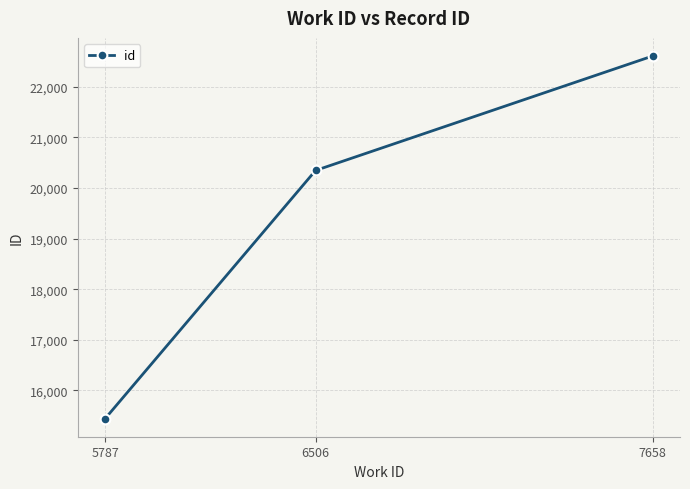

The value at 5787 is 22710. True or false?

False